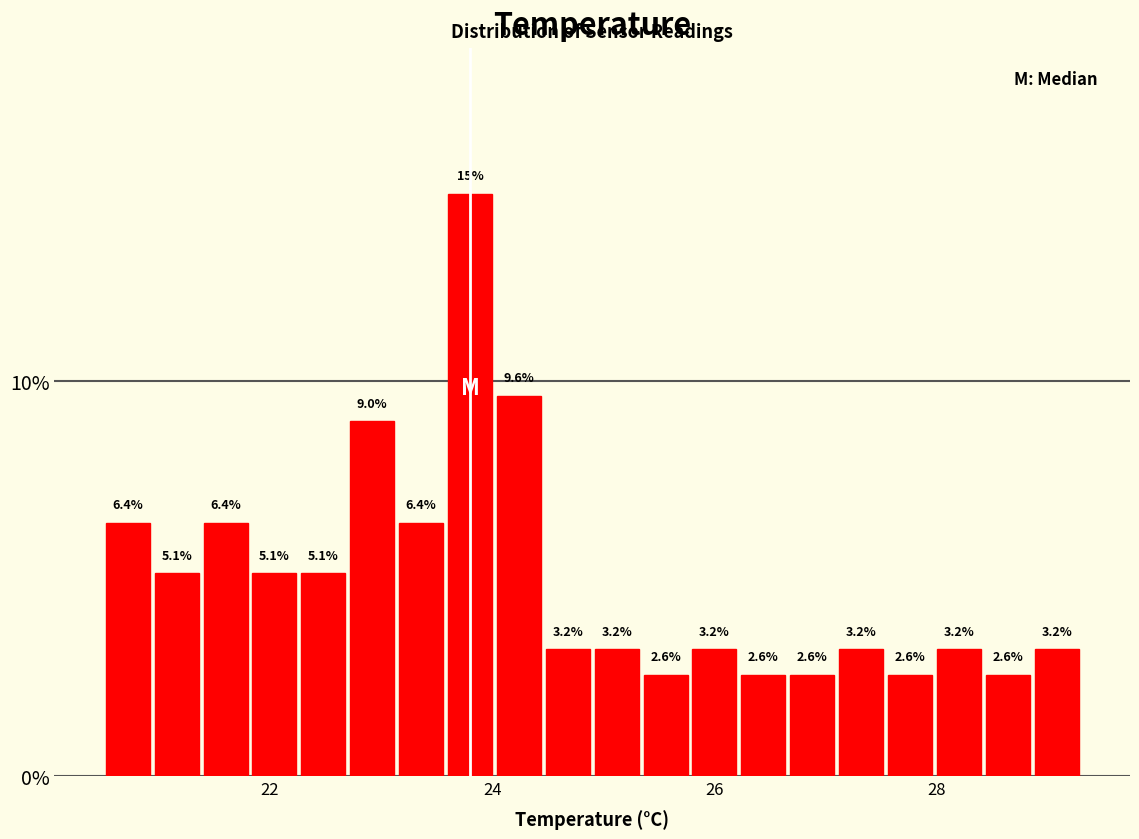

Around what value on the x-axis is the tallest bar? Give the approximate position of its centre, as read against the axis.

23.8